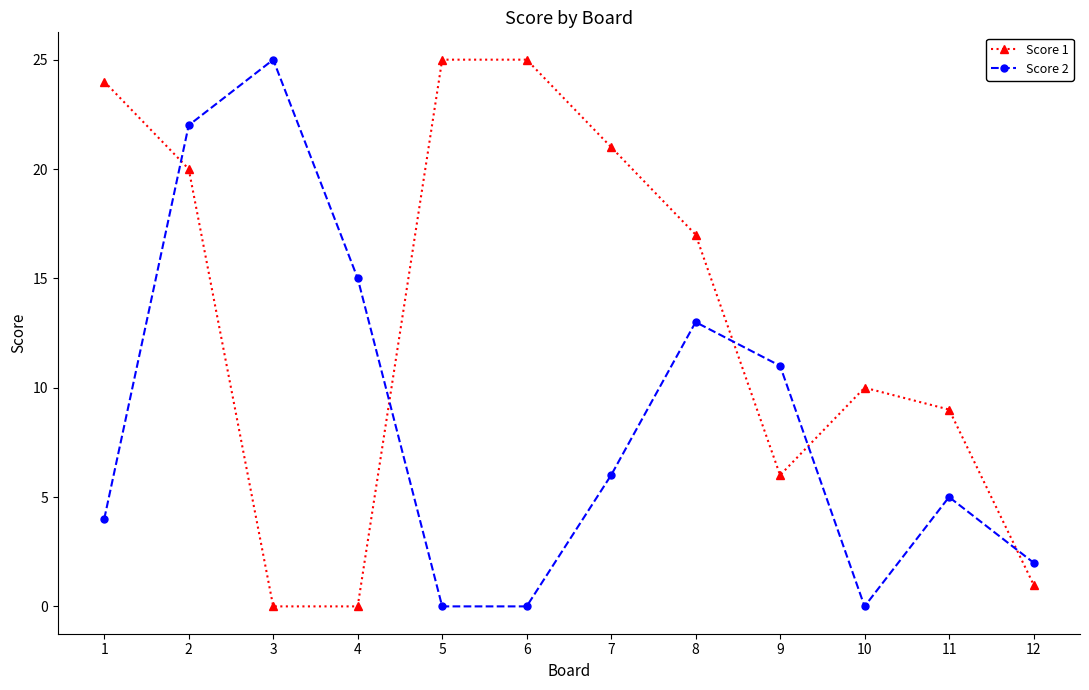

Rank the series by their average value, from highest to lowest.

Score 1, Score 2